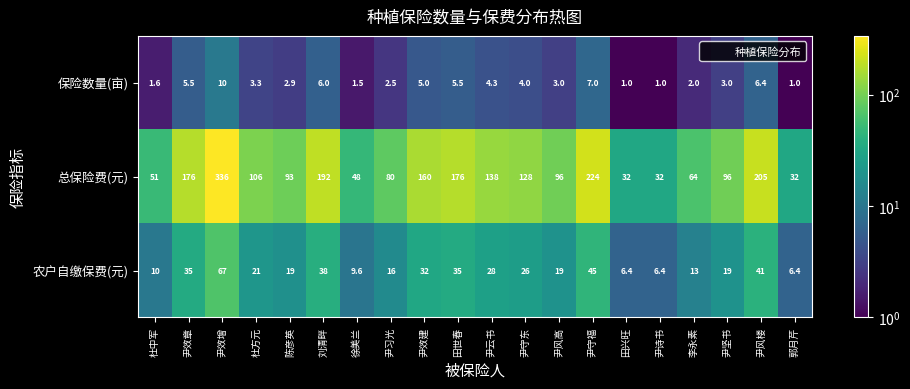

At 田兴旺, list the series in order from smallest to largest.

保险数量(亩), 农户自缴保费(元), 总保险费(元)